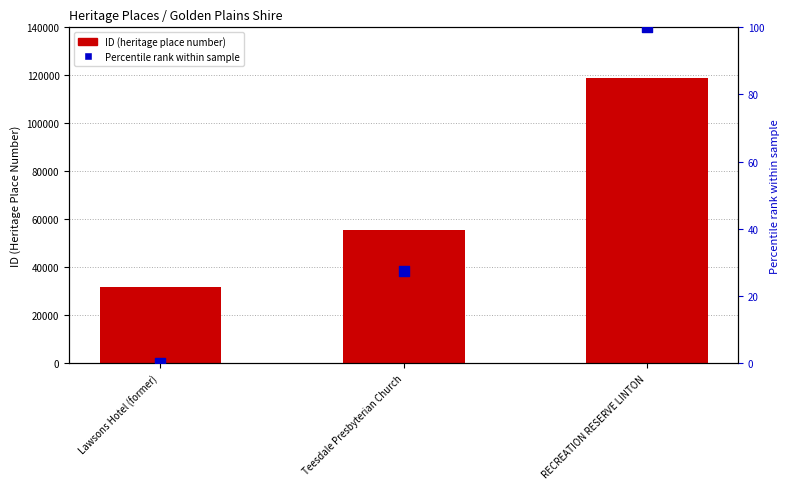

What is the total value across all series at Lawsons Hotel (former)?

31709.0